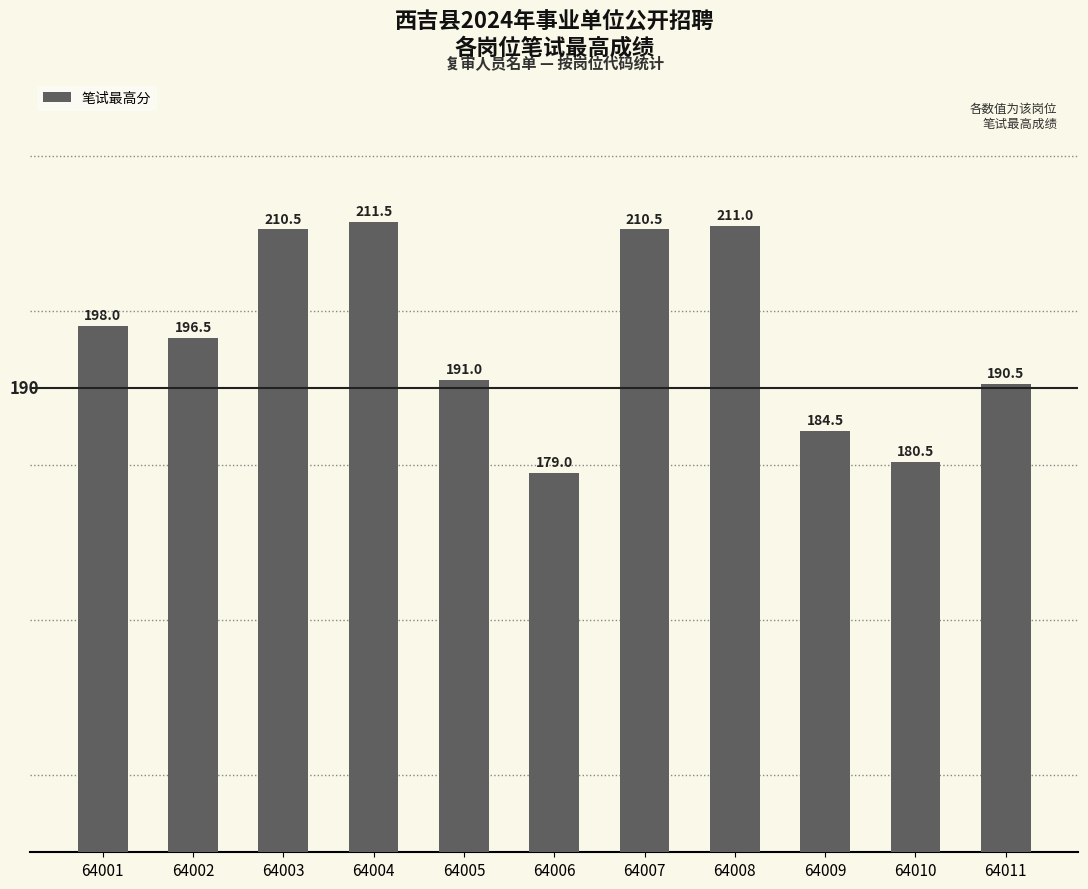

How many data points are less than 196?

5